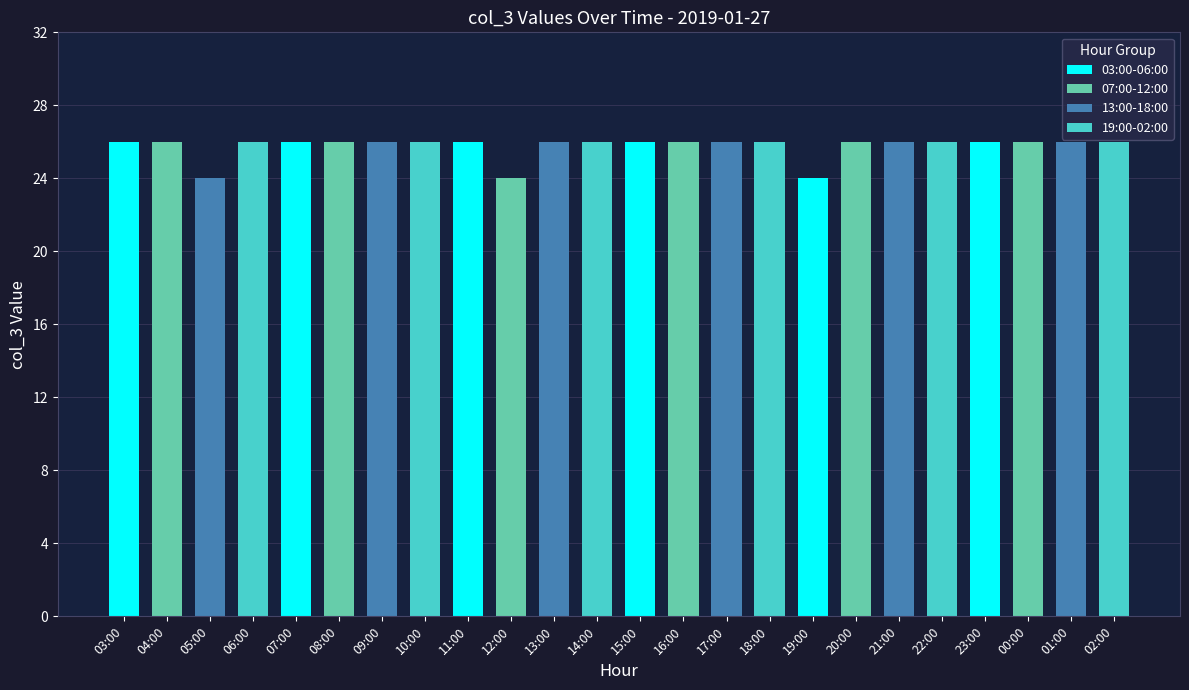

What is the label of the 20th bar from the right?

07:00